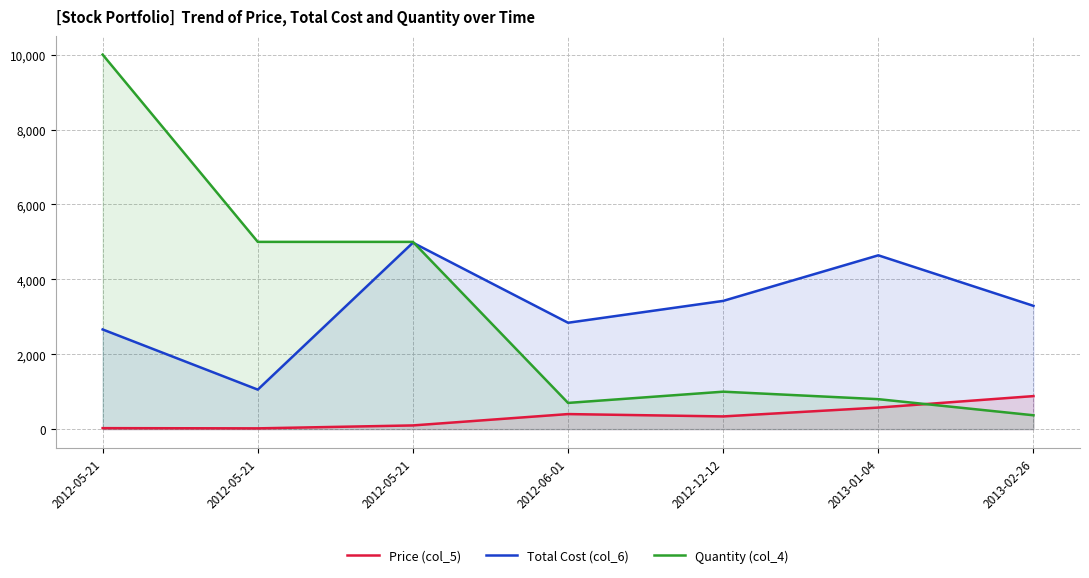

What is the smallest value displayed?

20.7